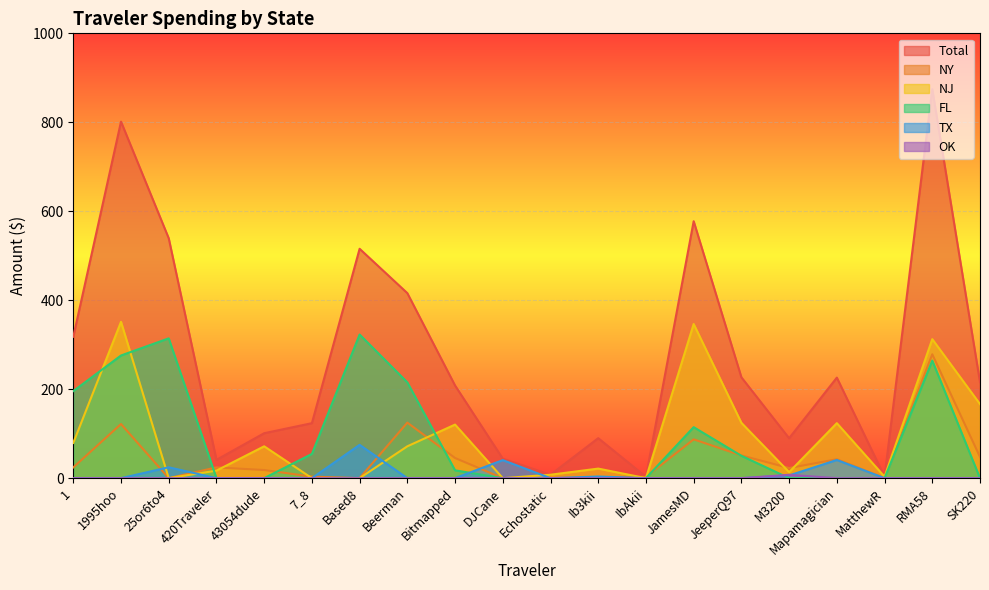

Which has a higher value, 43054dude or Bitmapped?

Bitmapped